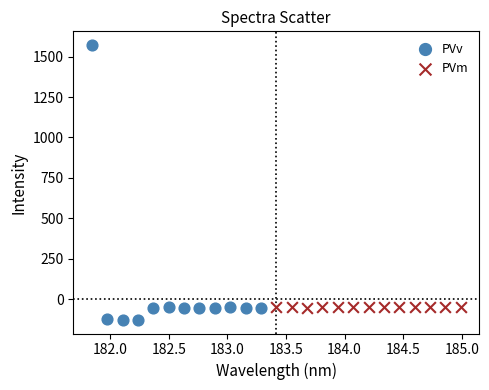

Which series contains the highest Y value?

PVv